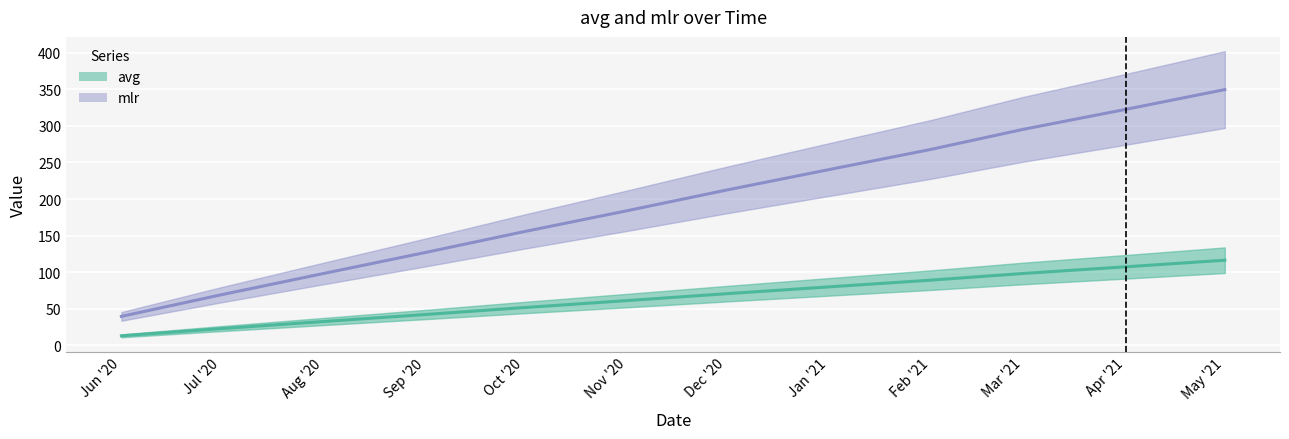

What is the label of the 4th point from the right?

Feb '21